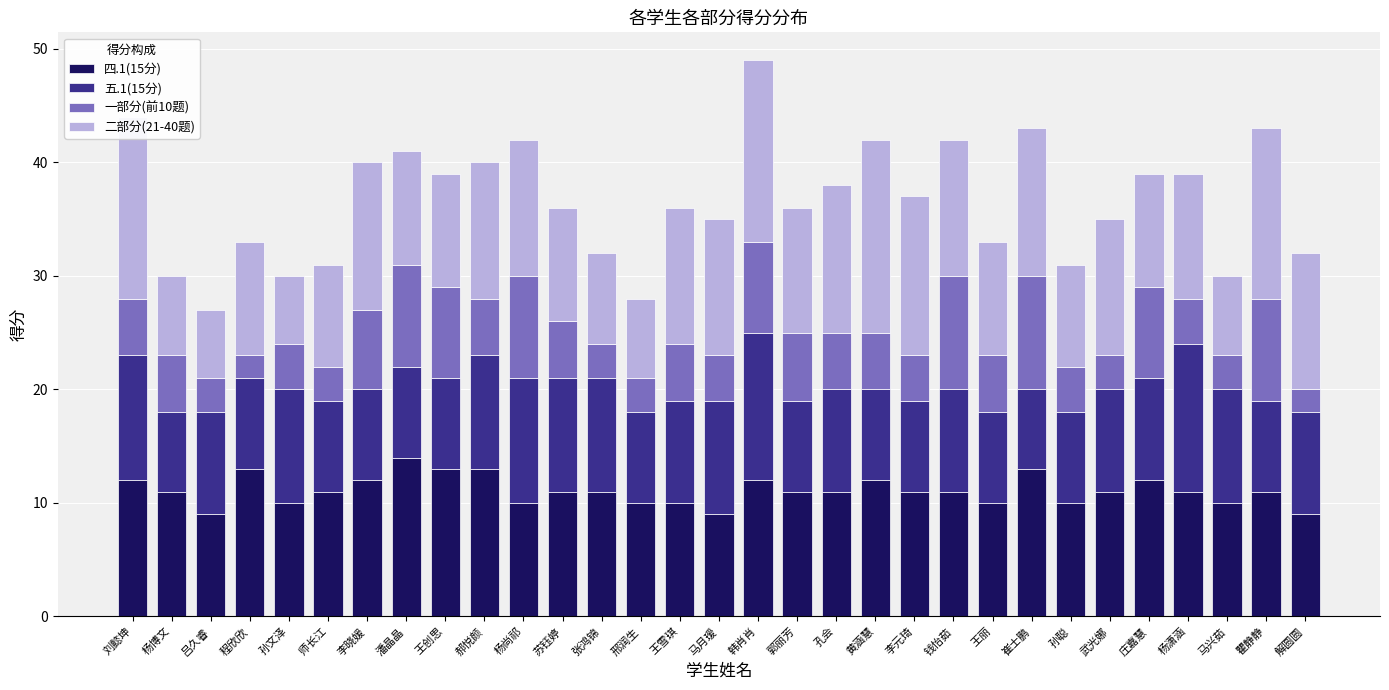

What is the total value across all series at 黄涵慧?

42